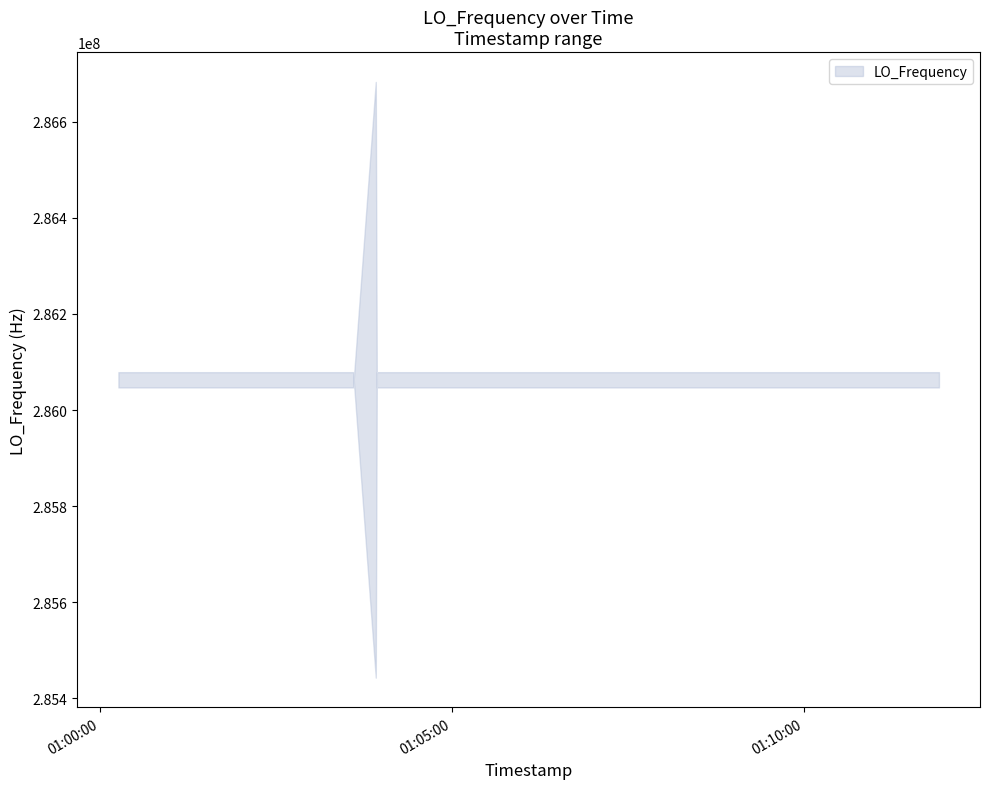

Which has a higher value, 28 or 21?

28